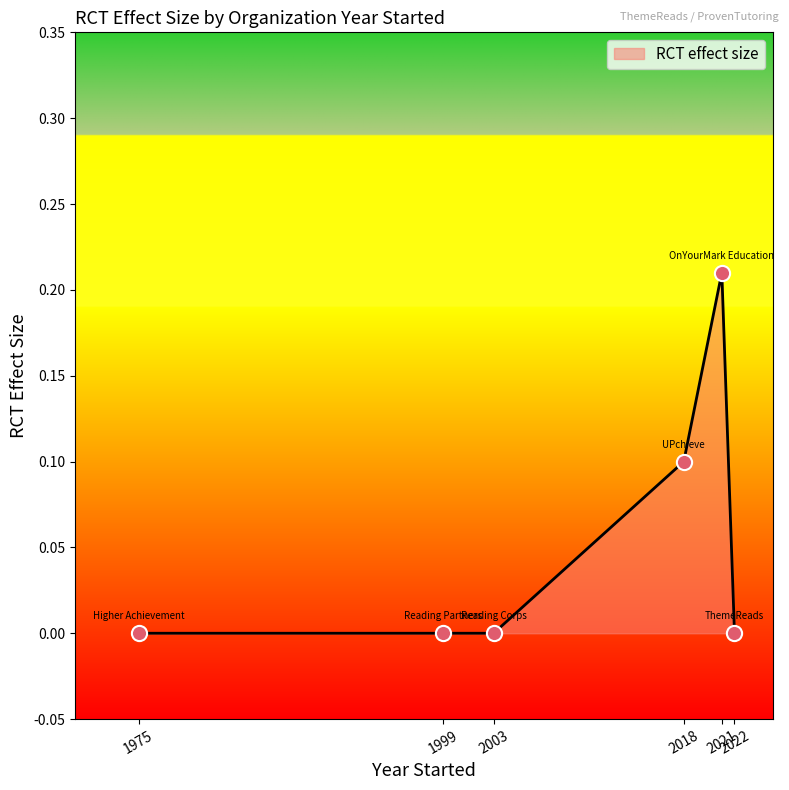

Between 2018 and 1999, which is larger?

2018